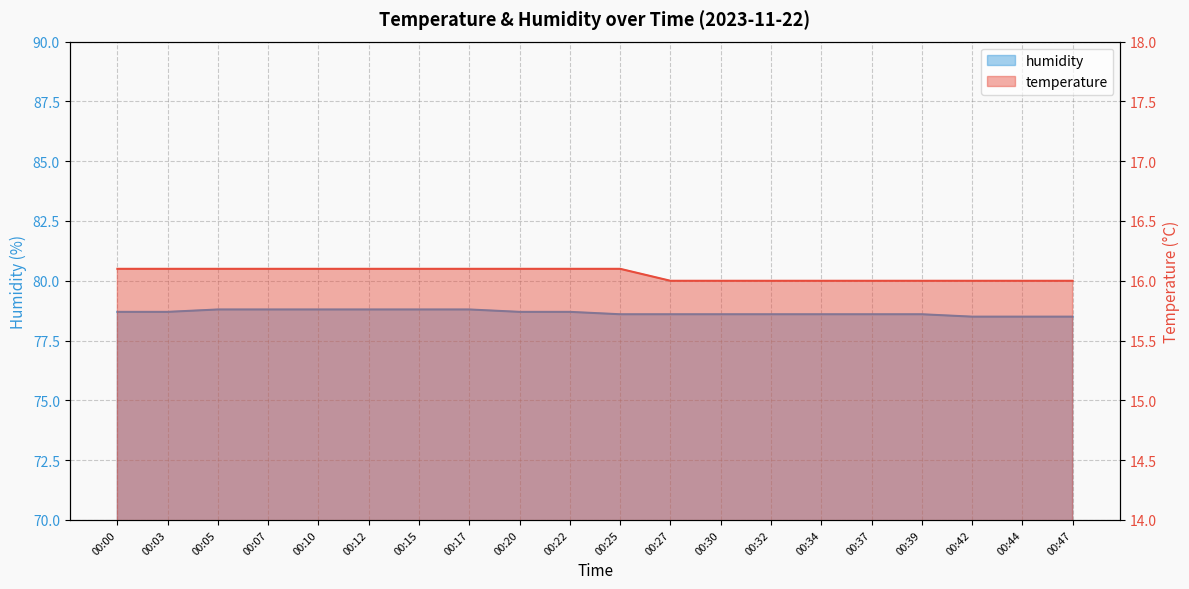

List the series in order of their overall mean, highest first.

humidity, temperature